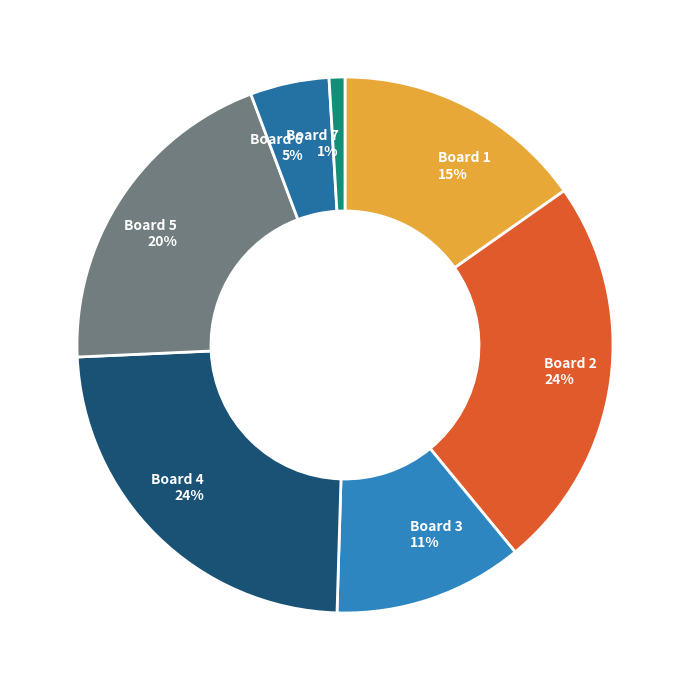

To the nearest percent, what portion does Board 4 represent?

24%